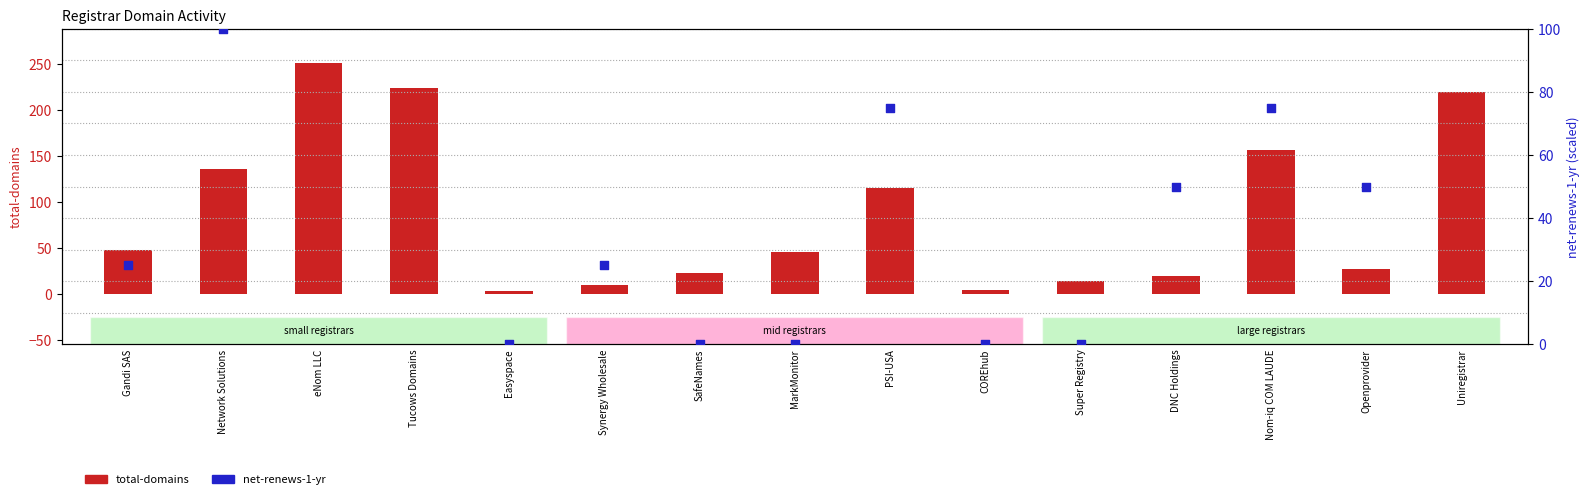

Which series contains the lowest Y value?

net-renews-1-yr